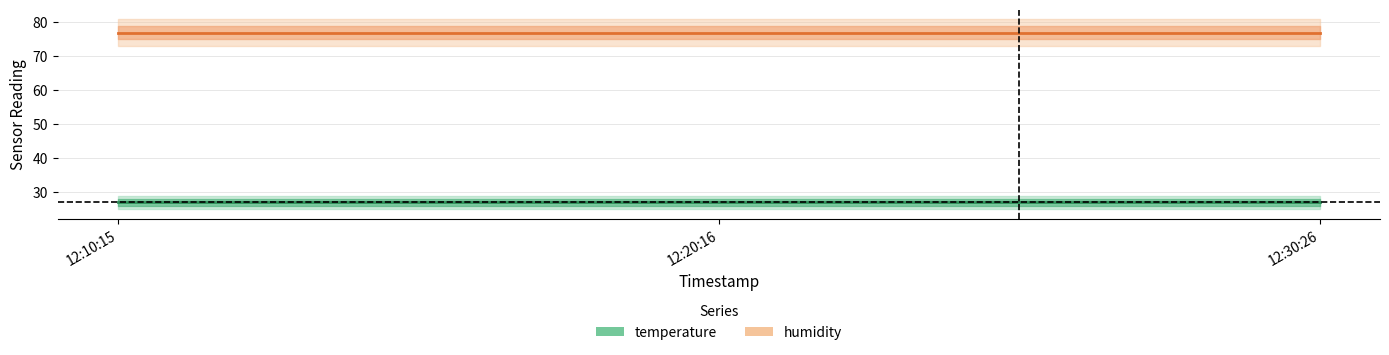

Is the value of humidity at 2023-12-28T12:20:16 greater than the value of temperature at 2023-12-28T12:10:15?

Yes